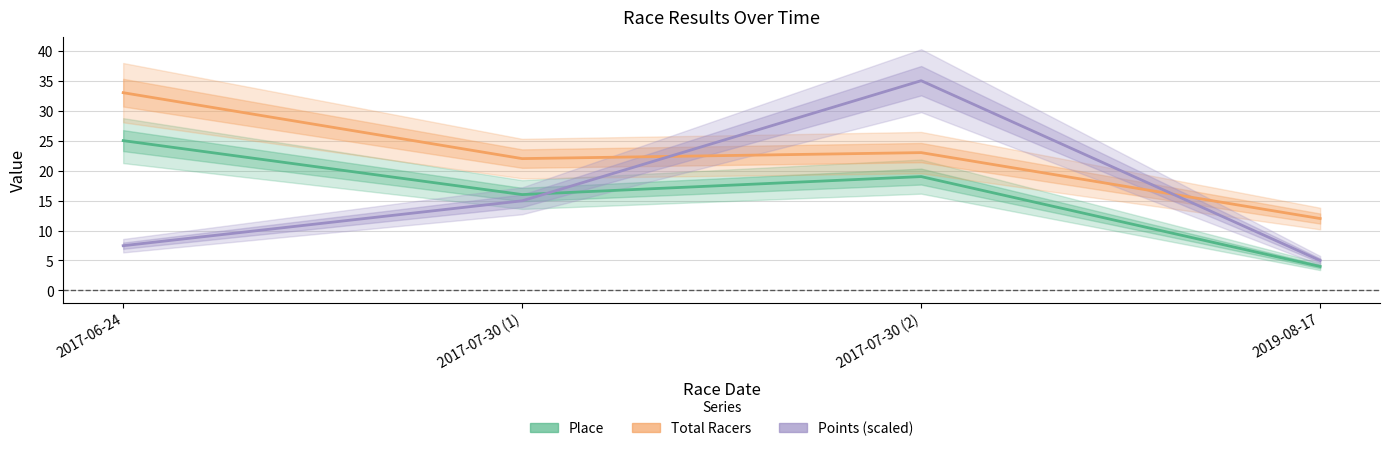

What is the difference between the maximum and minimum values in the Total Racers series?

21.0